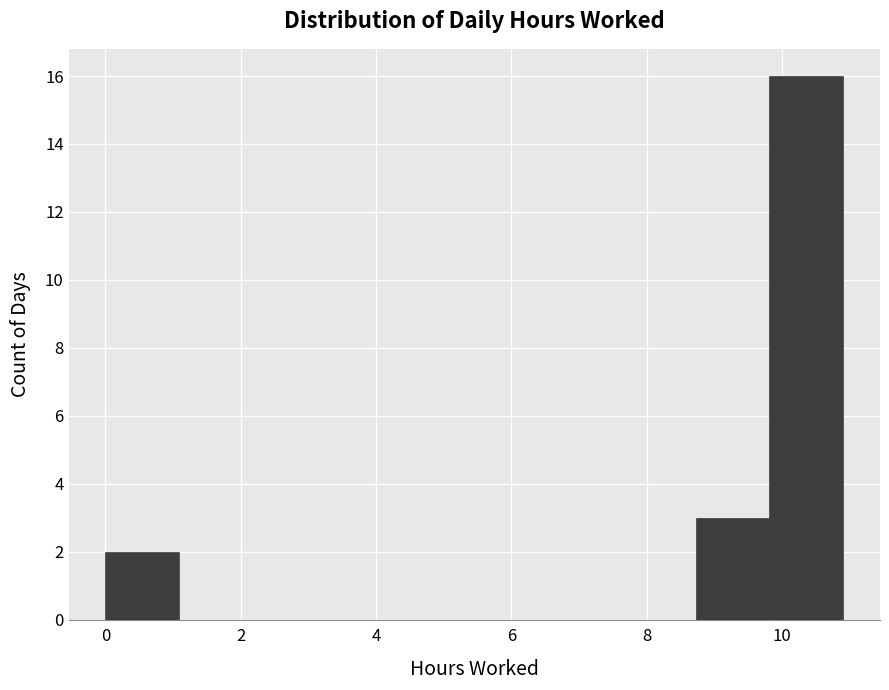

Which range on the x-axis has the tallest bar?

9.8 to 11.0